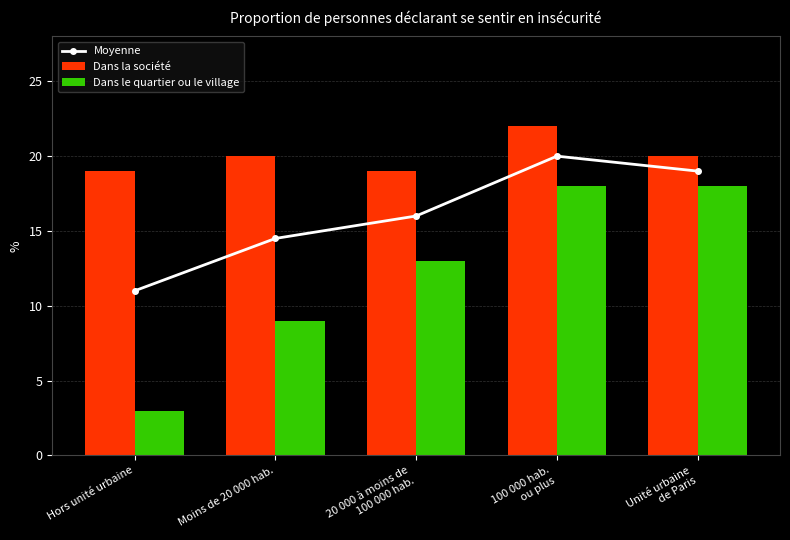

What position from the right is Unité urbaine
de Paris?

1